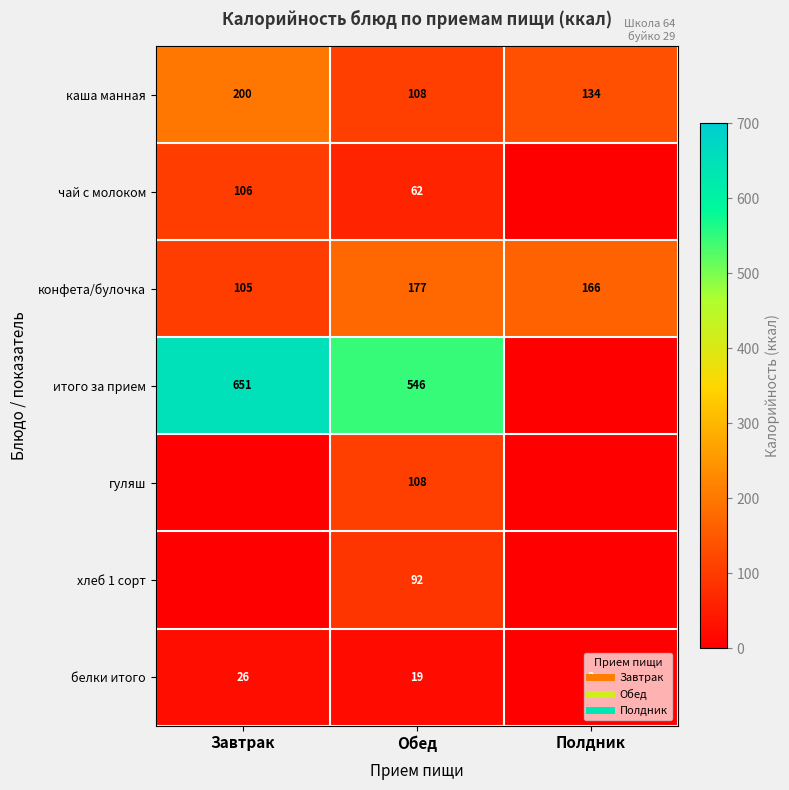

Rank the series by their maximum value, from highest to lowest.

итого за прием, каша манная, конфета/булочка, гуляш, чай с молоком, хлеб 1 сорт, белки итого